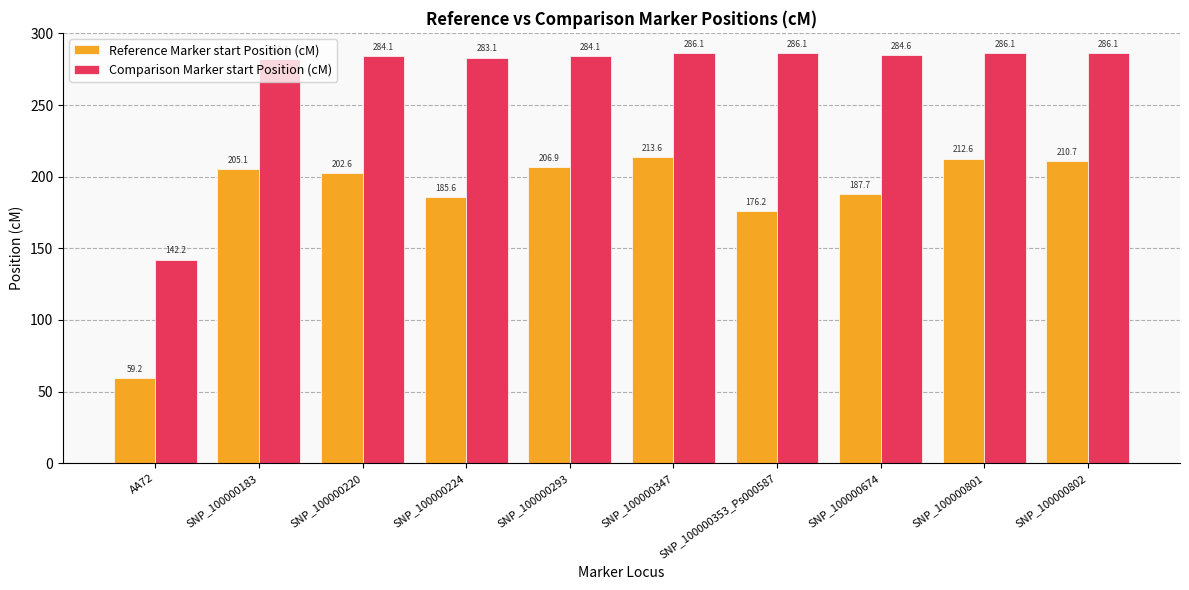

List the series in order of their peak value, highest first.

Comparison Marker start Position (cM), Reference Marker start Position (cM)